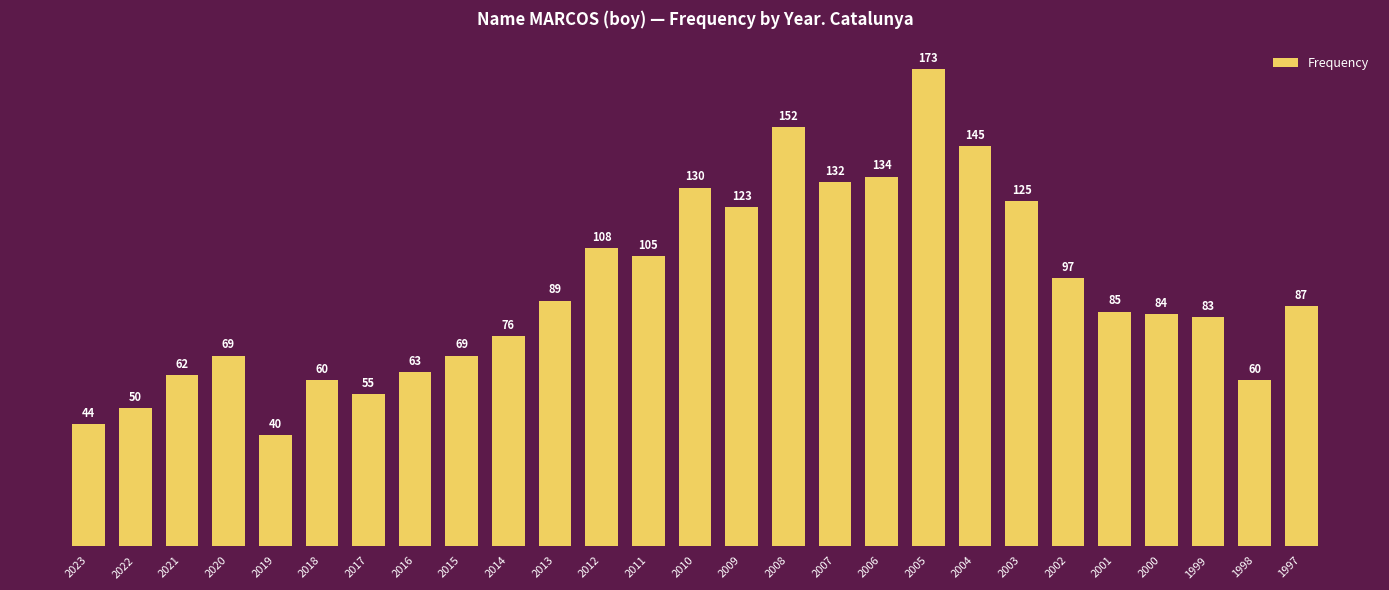

Count the number of categories in the chart.

27